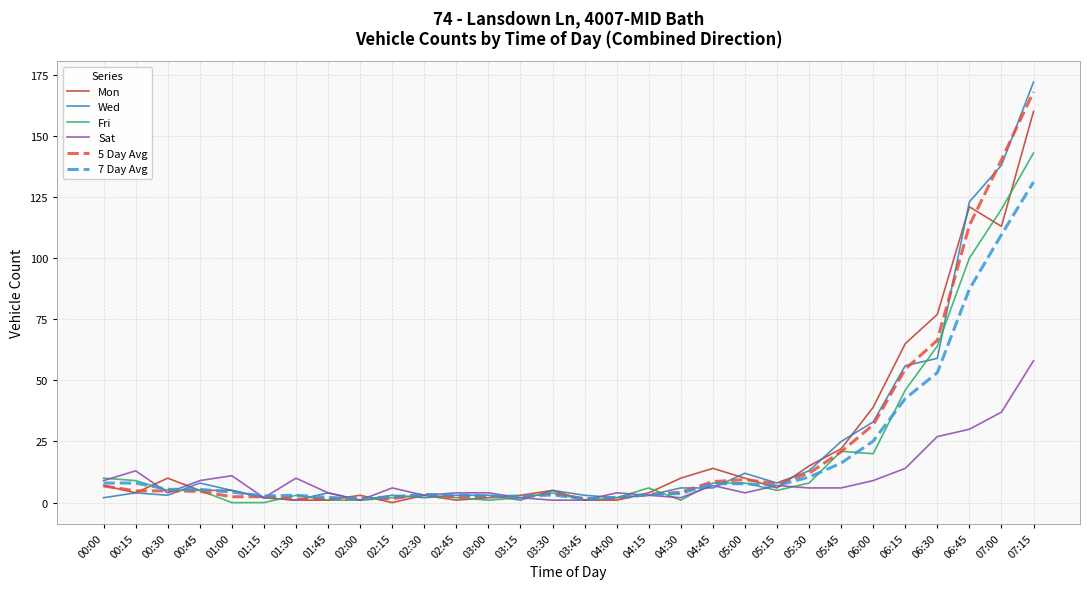

What are all the series names shown in the legend?

Mon, Wed, Fri, Sat, 5 Day Avg, 7 Day Avg